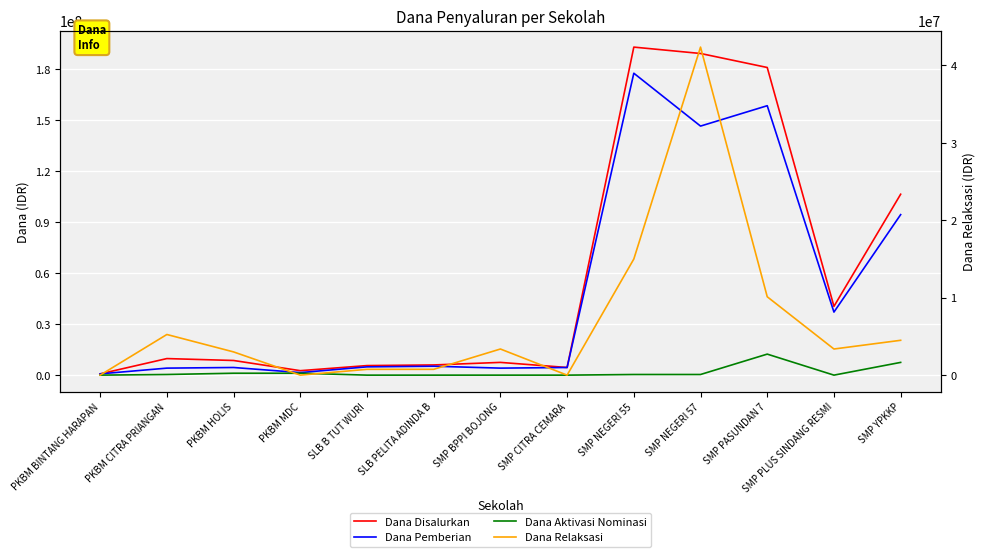

Read the Dana Relaksasi value at SMP BPPI BOJONG.

3375000